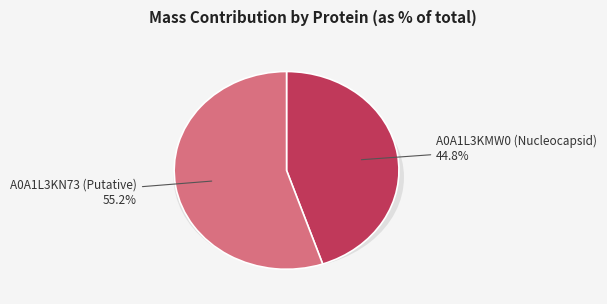

To the nearest percent, what is the average slice percentage?

50%